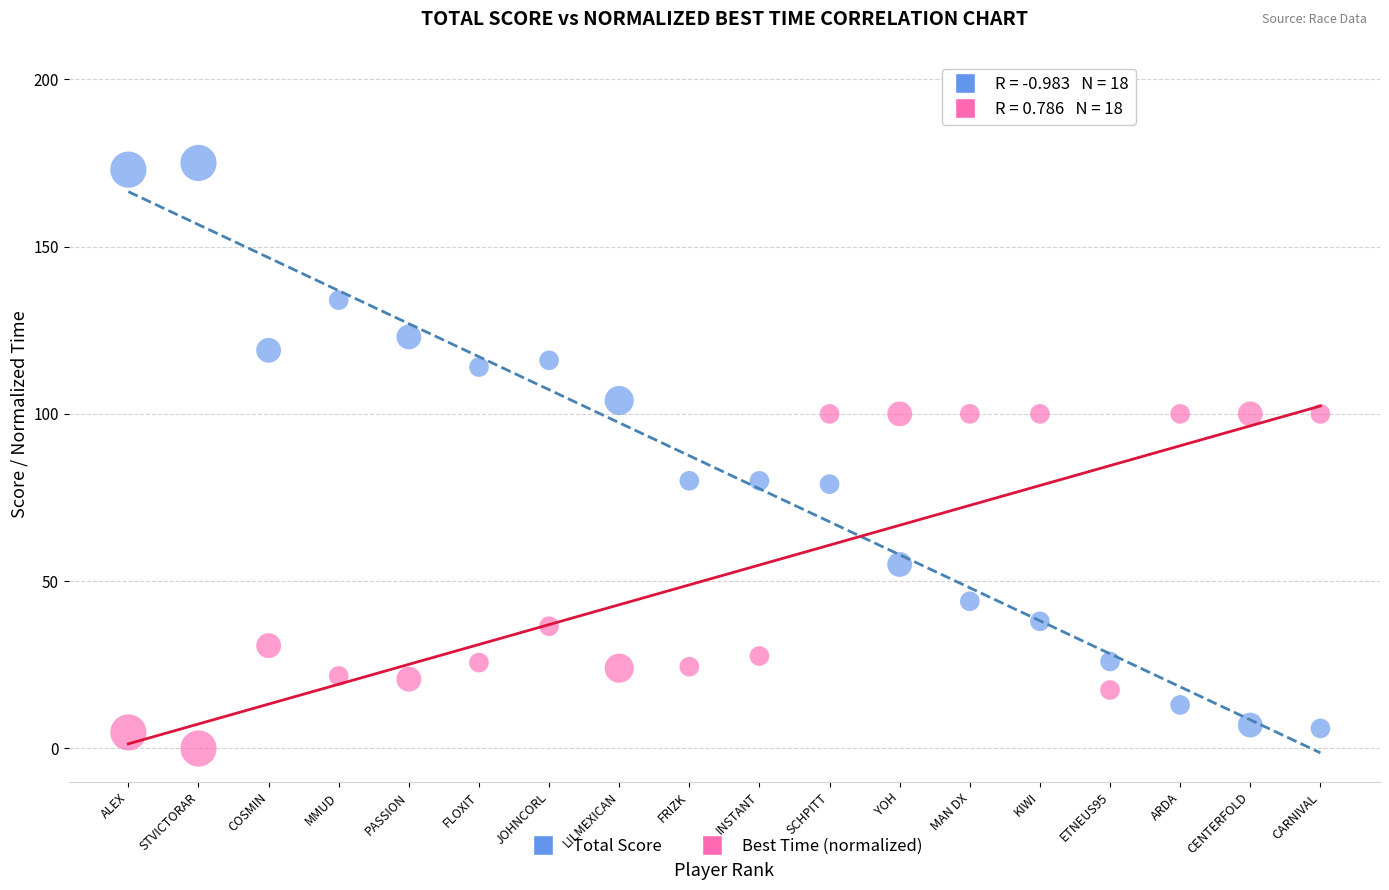

Which series has the largest Y range (max minus min)?

Total Score